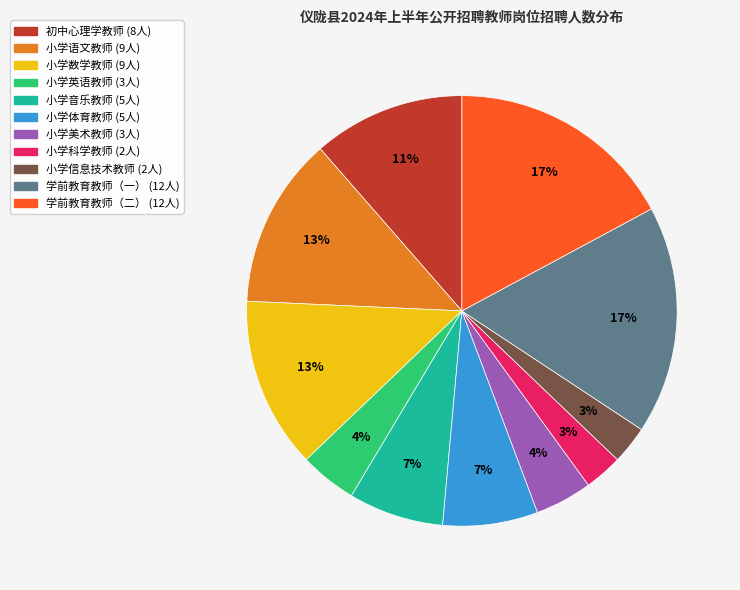

What is the ratio of the value at 小学体育教师 to the value at 学前教育教师（一）?

0.4